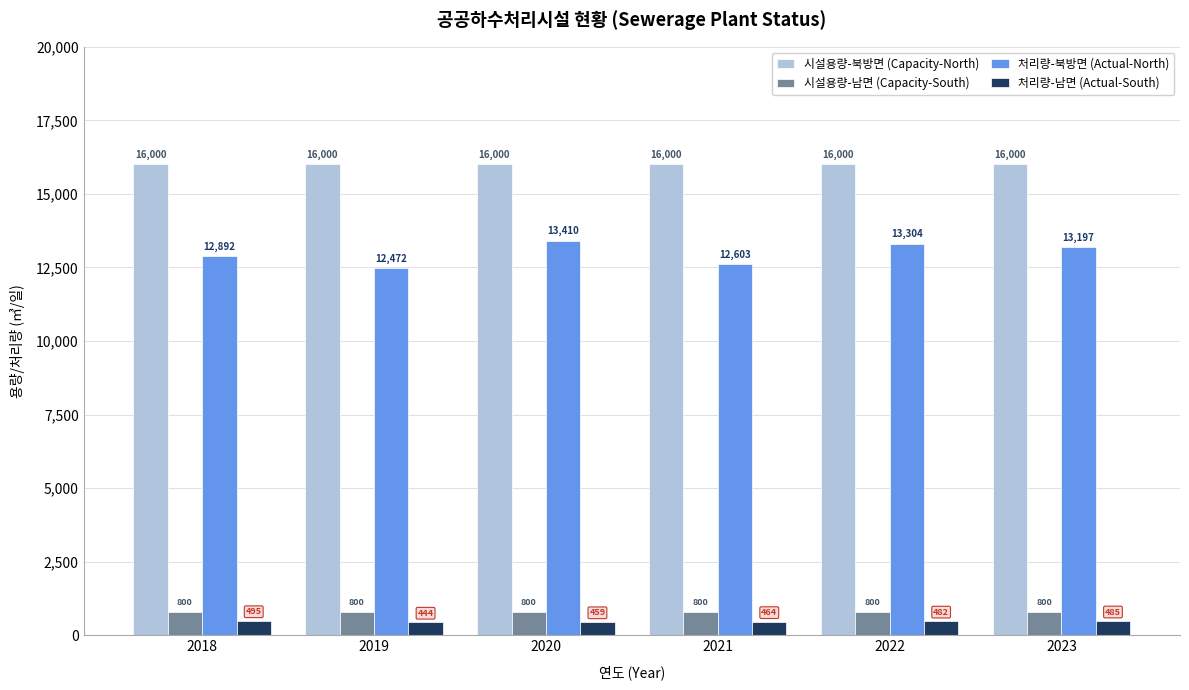

Count the number of categories in the chart.

6